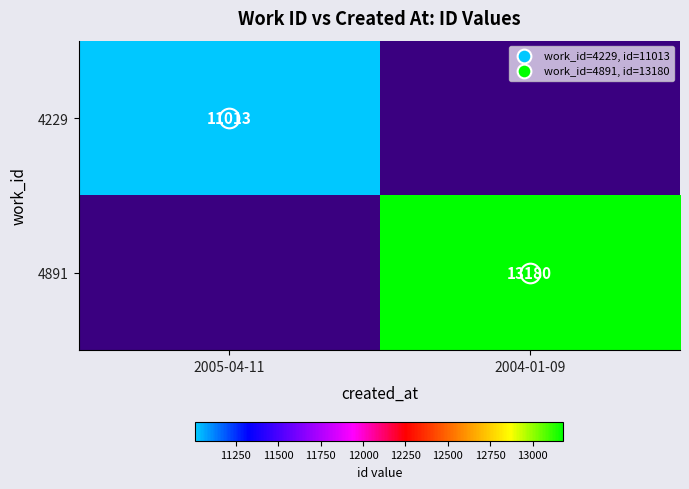

What is the total value across all series at 2004-01-09?

13180